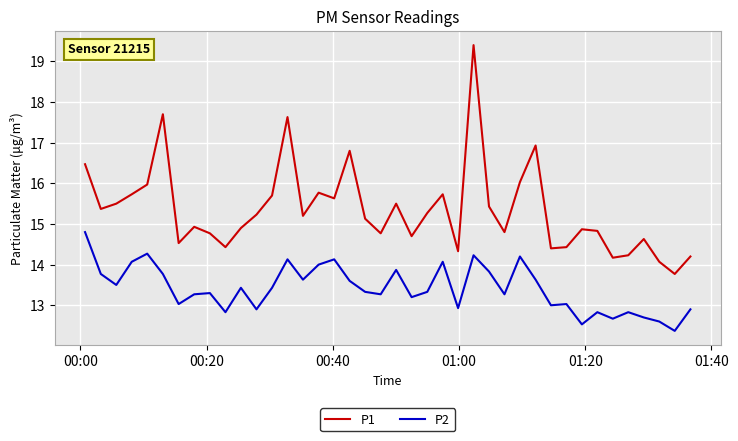

What is the maximum value shown in the chart?

19.4